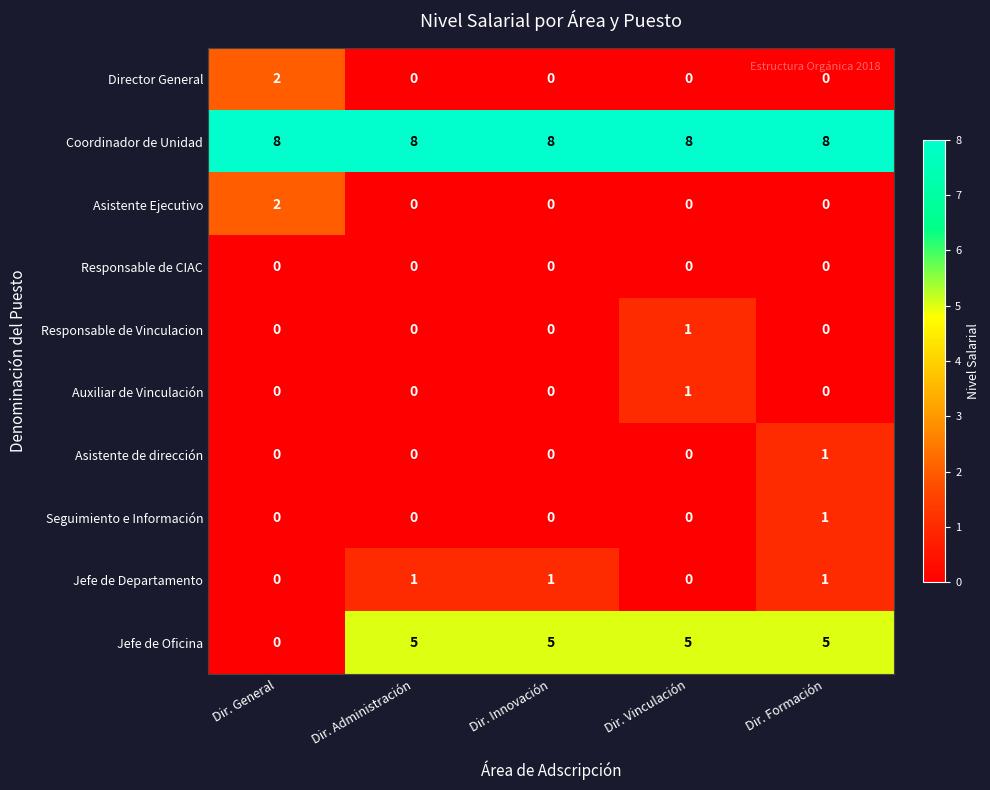

The Jefe de Departamento series shows 0 at Dir. Vinculación. True or false?

True